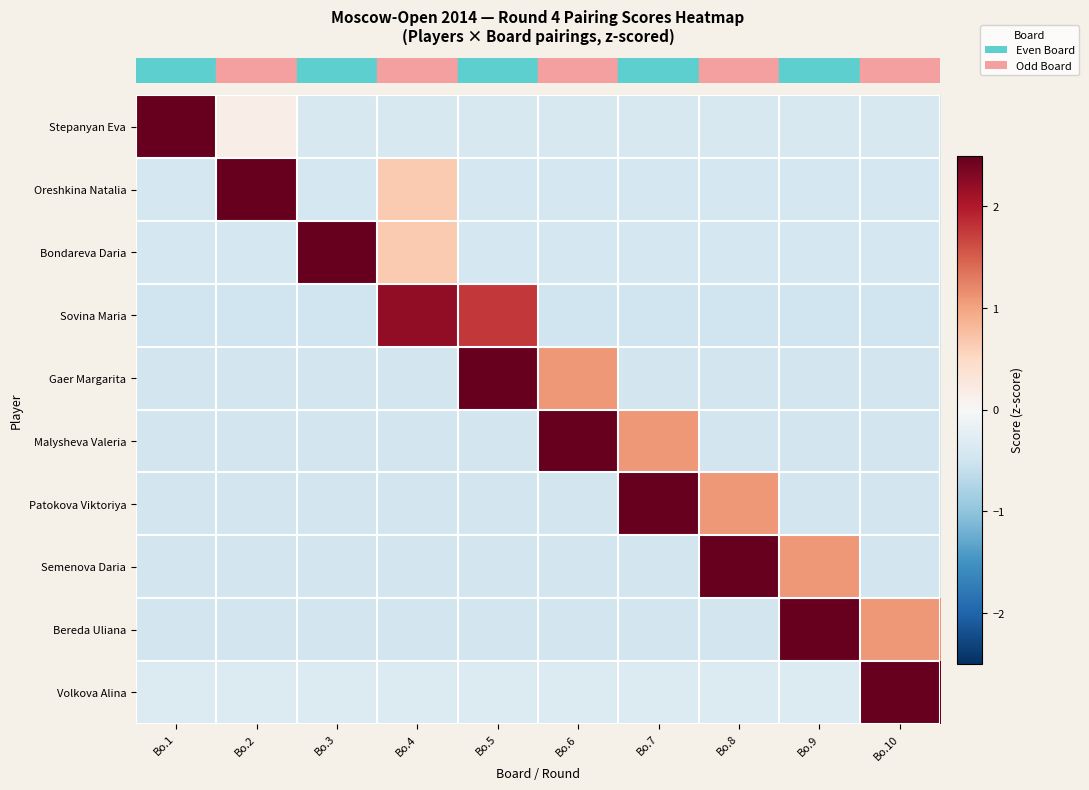

At which category is the sum across all series the highest?

Bo.5